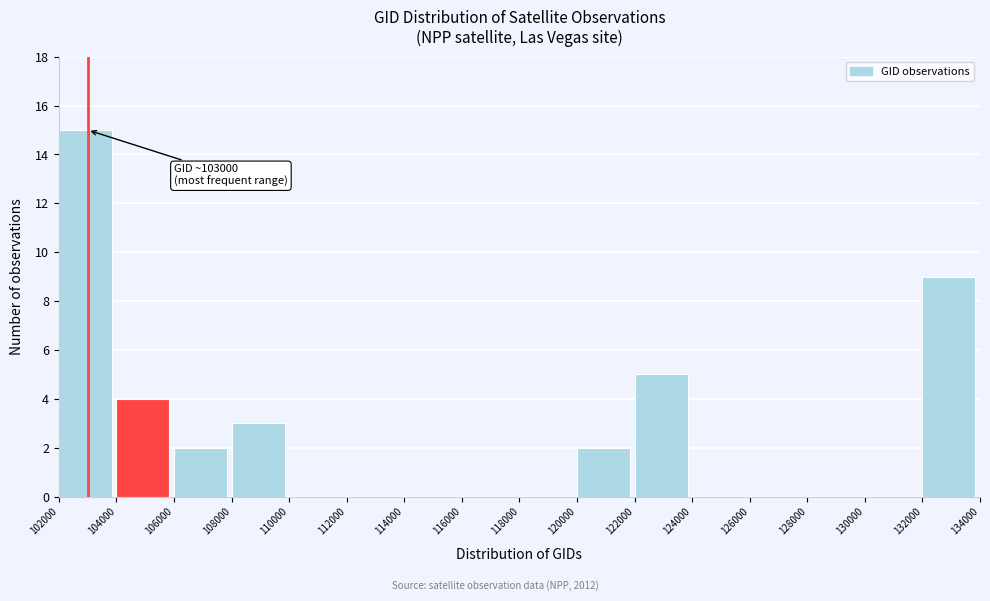

Over which range of the x-axis is the bar tallest?

102000 to 104000